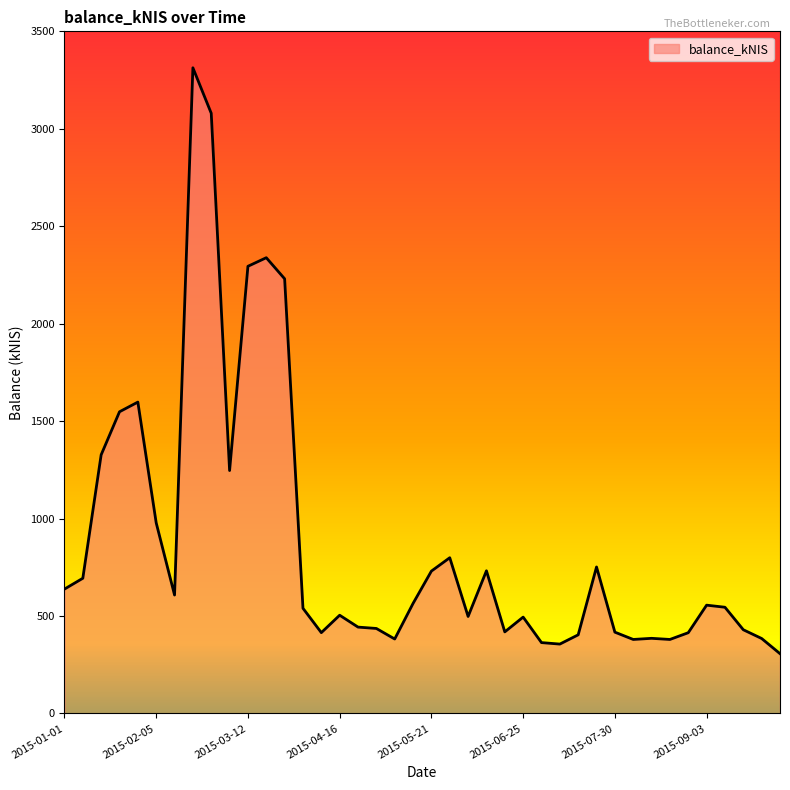

Does the chart display data point markers on the line(s)?

No